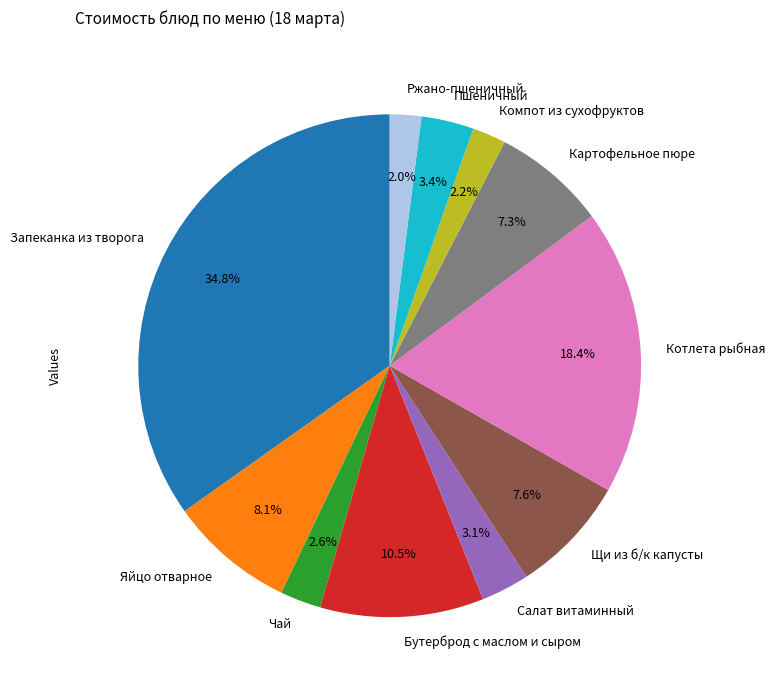

How many slices are in this pie chart?

11